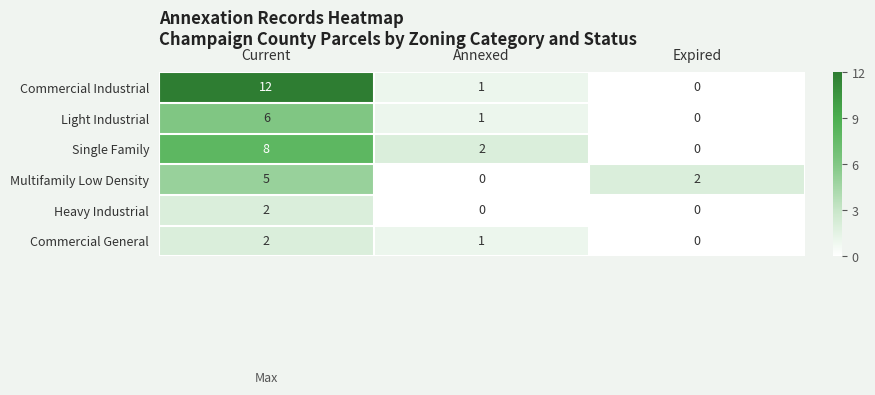

Which series has the largest total across all categories?

Commercial Industrial